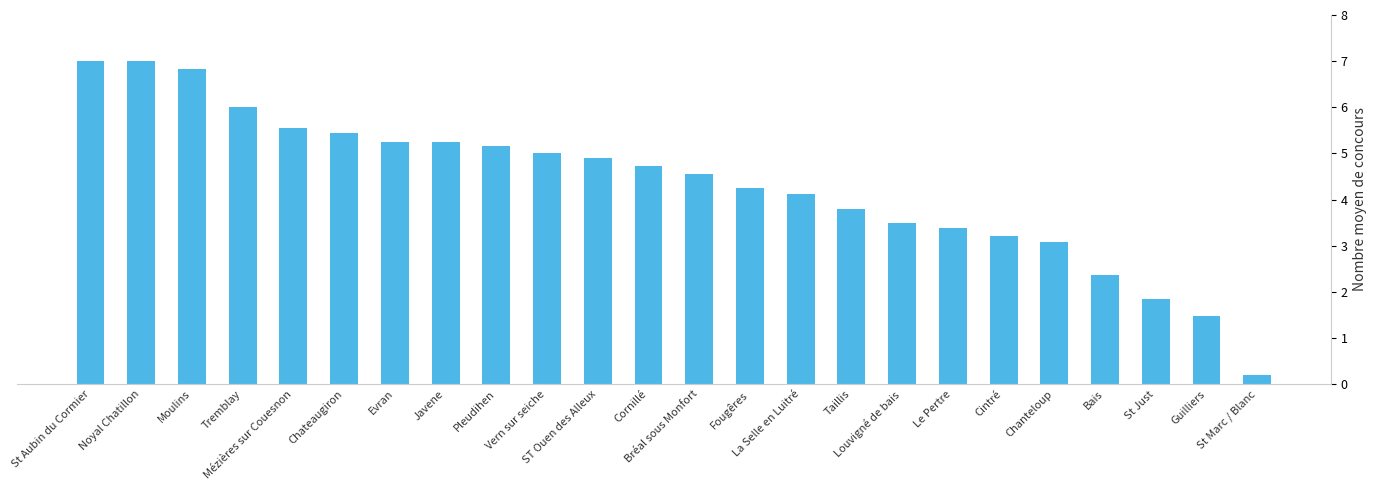

What is the difference between the maximum and minimum values?

6.8